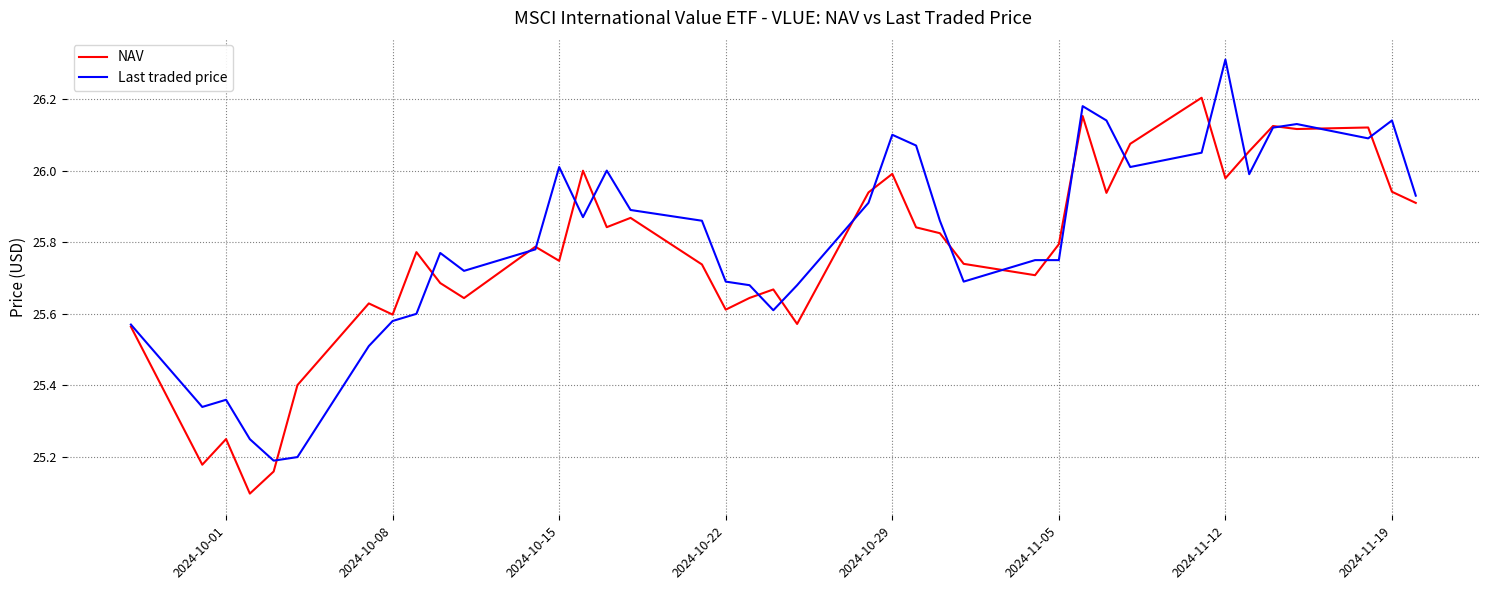

What is the maximum value shown in the chart?

26.3